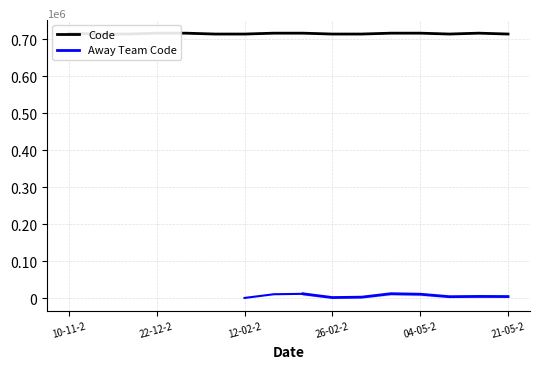

What is the lowest value of the Code series?

714249